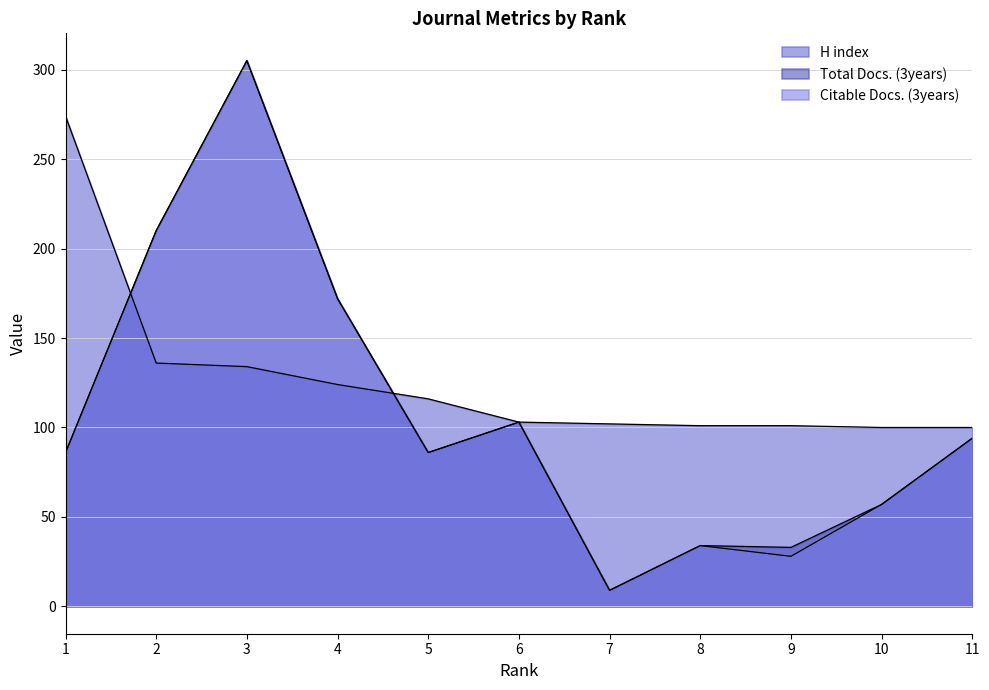

Between 9 and 11, which series saw the biggest shift?

Citable Docs. (3years)